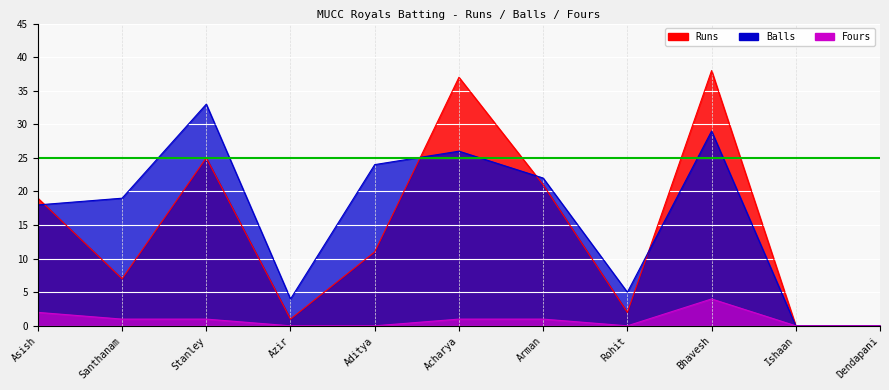

Is it true that Balls equals 26 at Acharya?

True